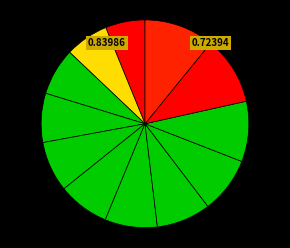

How many slices are in this pie chart?

12